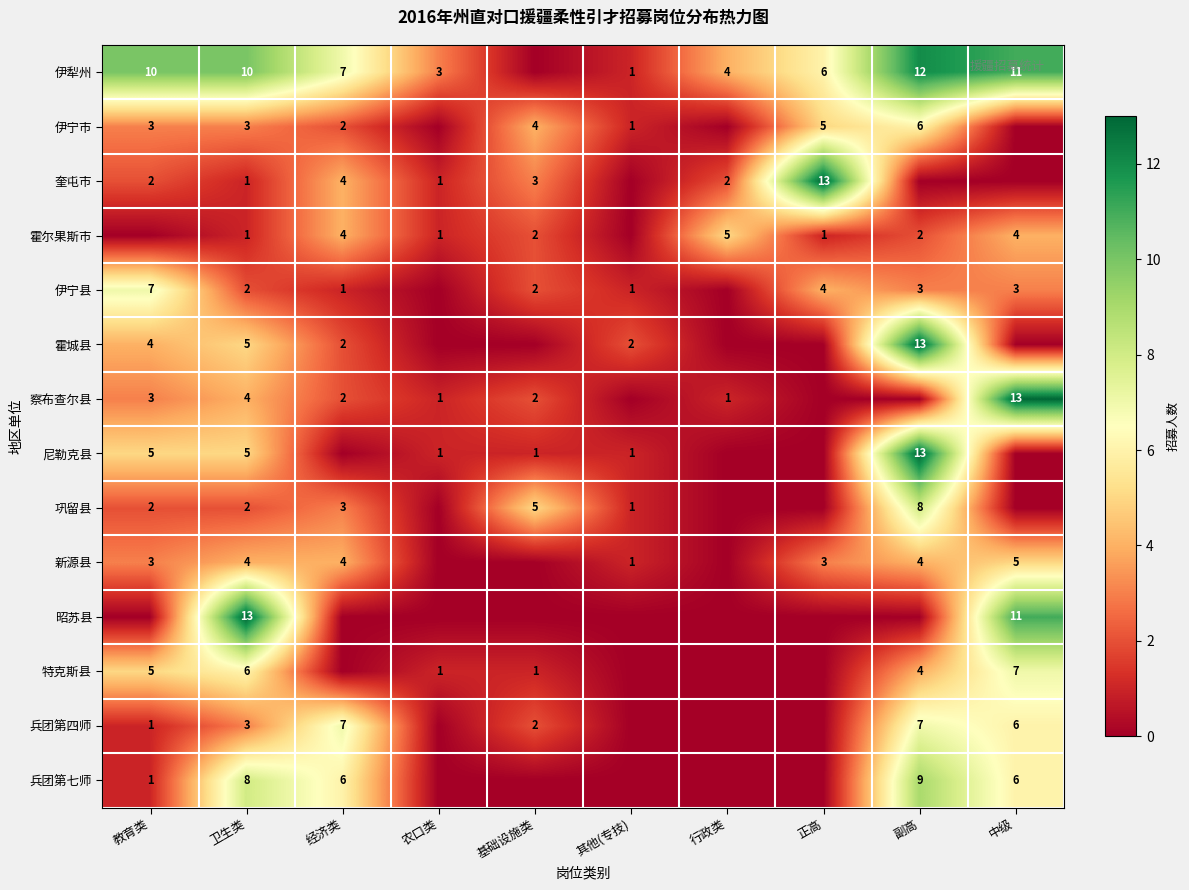

Count the number of data series in this chart.

14